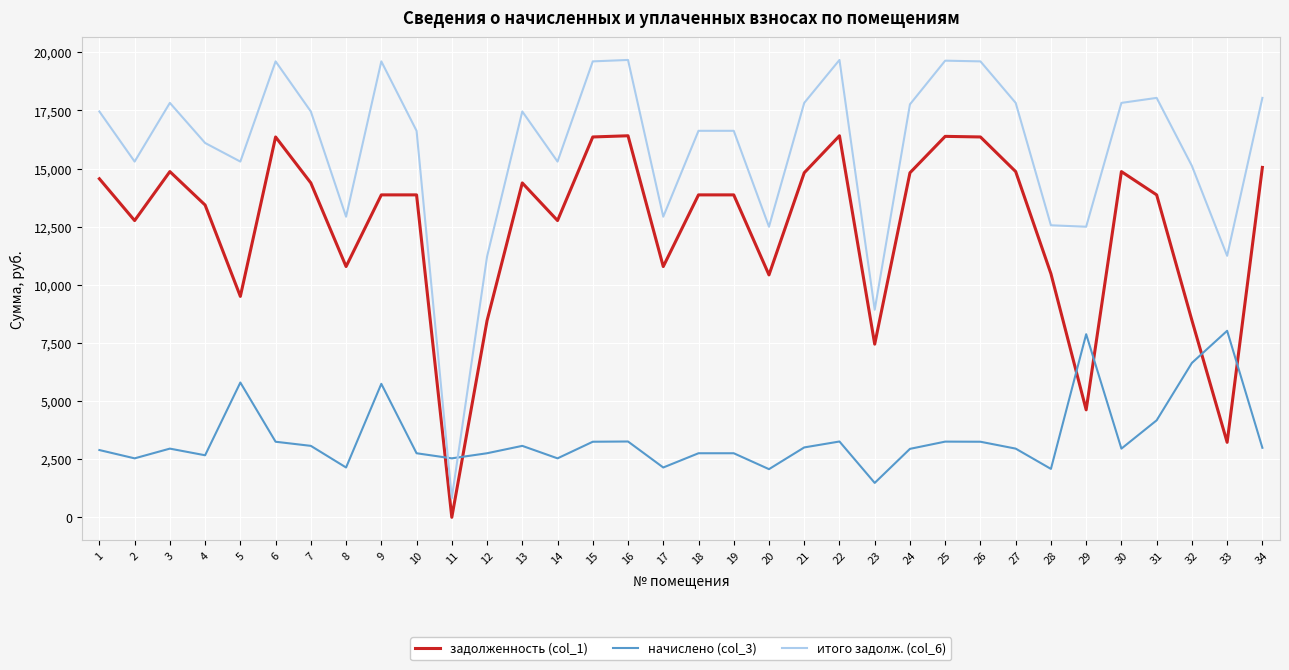

At which category does итого задолж. (col_6) reach its first local valley?

2